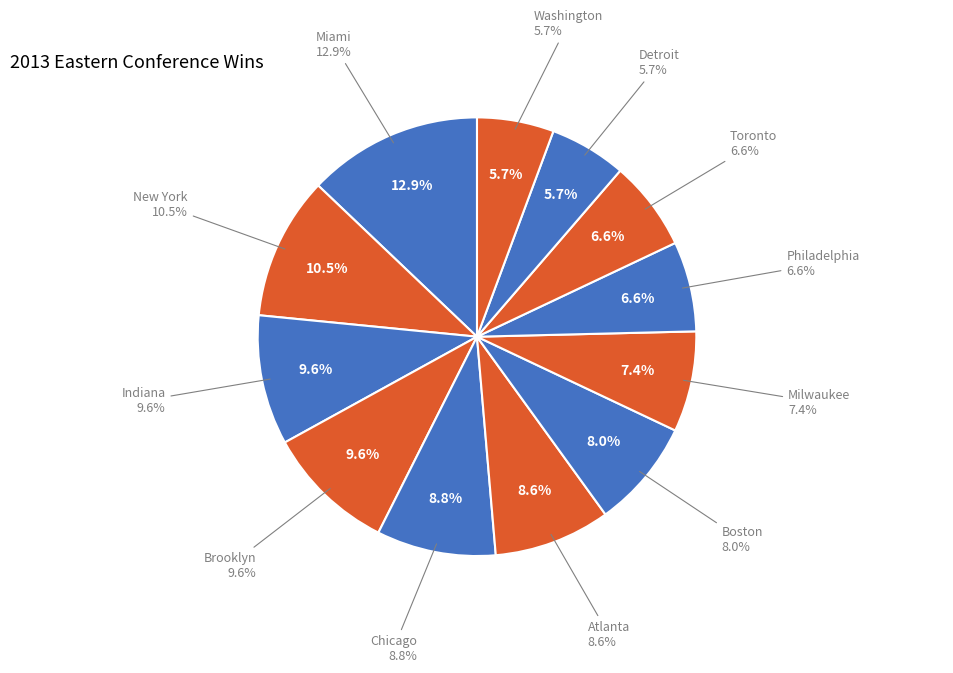

True or false: Chicago accounts for 9% of the total.

True